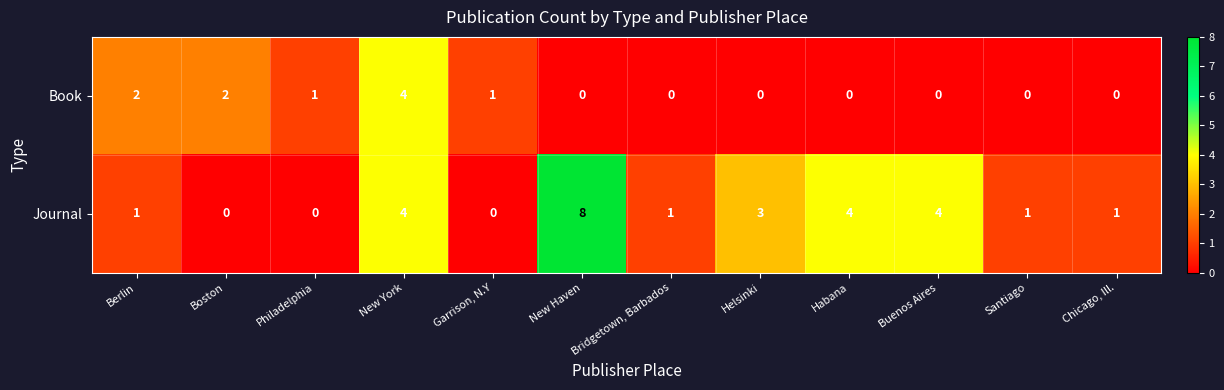

What is the total value across all series at New Haven?

8